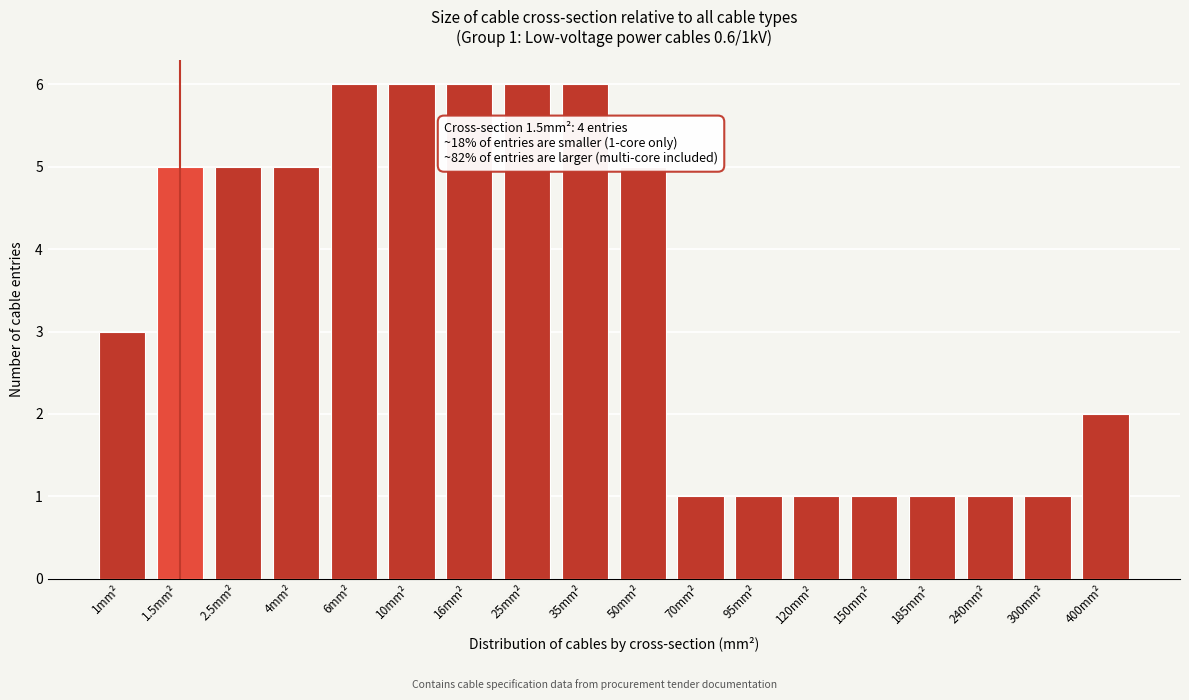

Reading left to right, what are all the values shown in this chart?

1mm²=3	1.5mm²=5	2.5mm²=5	4mm²=5	6mm²=6	10mm²=6	16mm²=6	25mm²=6	35mm²=6	50mm²=5	70mm²=1	95mm²=1	120mm²=1	150mm²=1	185mm²=1	240mm²=1	300mm²=1	400mm²=2